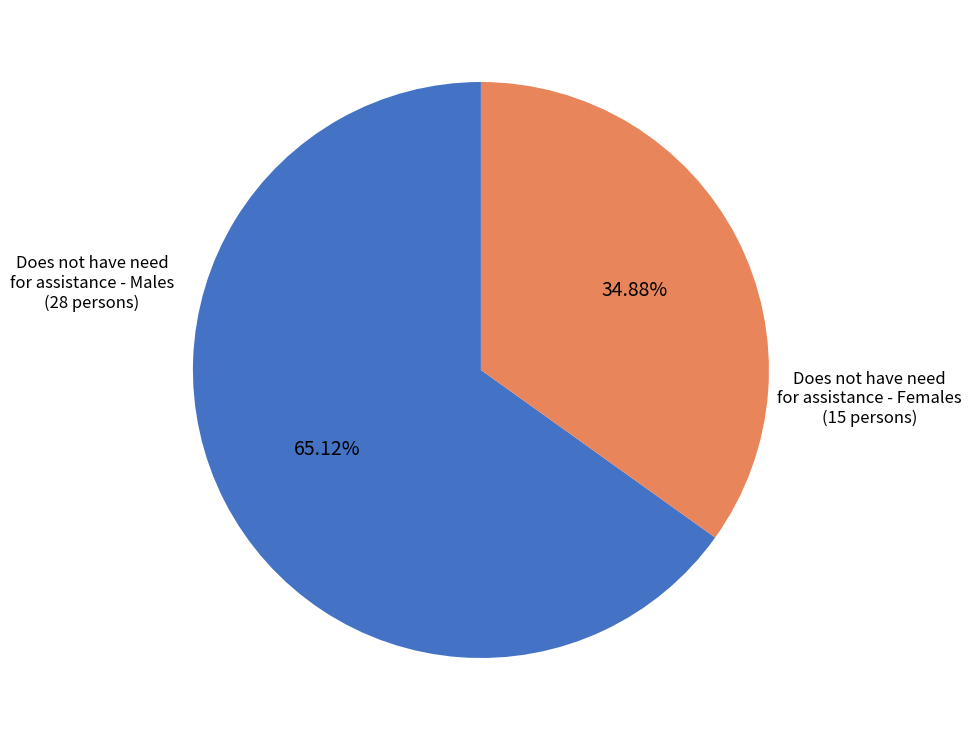

How many slices are in this pie chart?

2